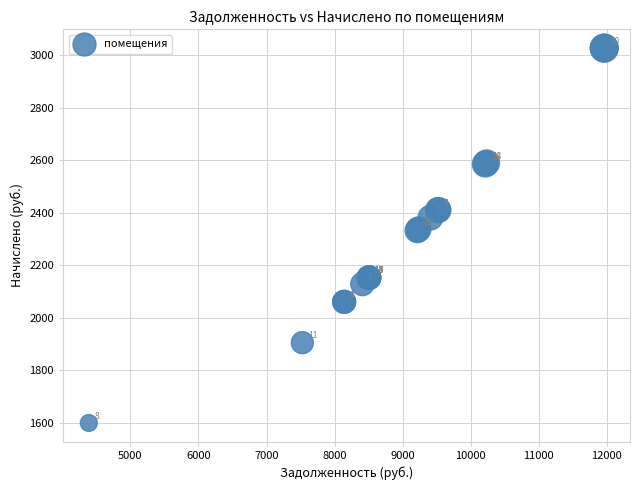

What Y value in the scatter plot is closest to 2313?

2332.8